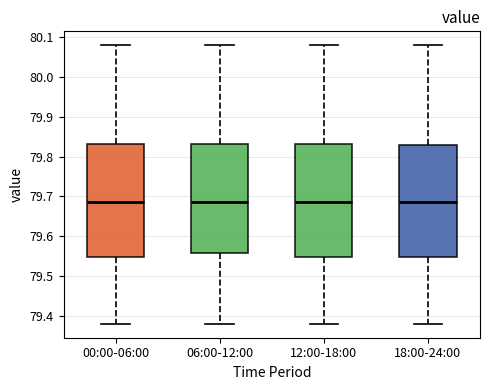

Where is the lower edge of the box for 06:00-12:00 on the y-axis? The values are not printed on the chart, so give them approximately, as read against the axis.

79.56